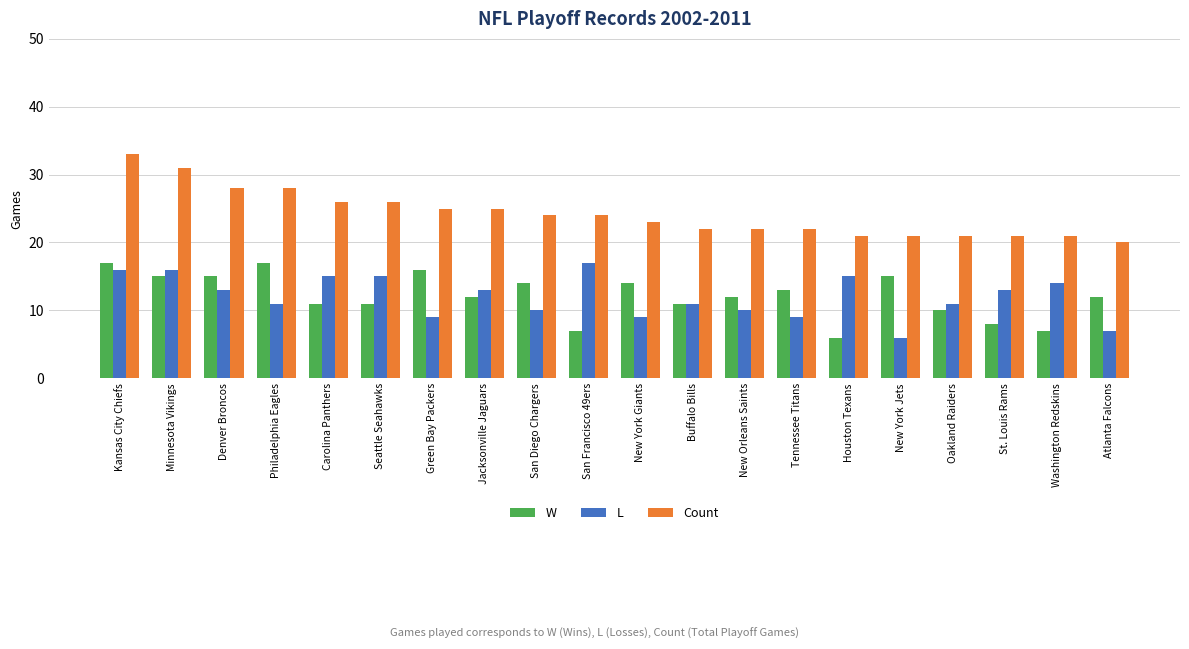

What position from the left is Jacksonville Jaguars?

8